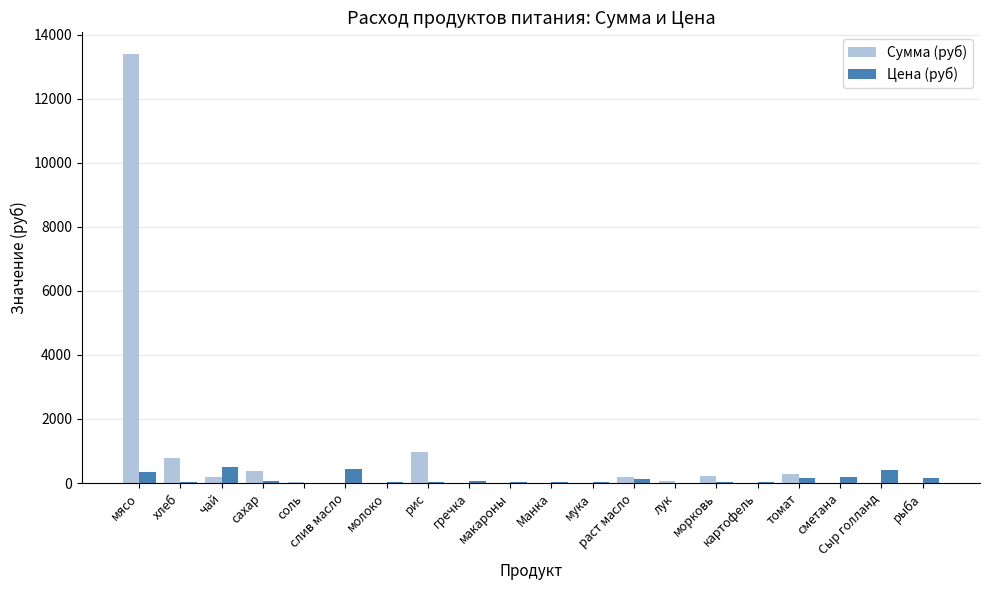

What is the sum of all Сумма (руб) values?

16508.1